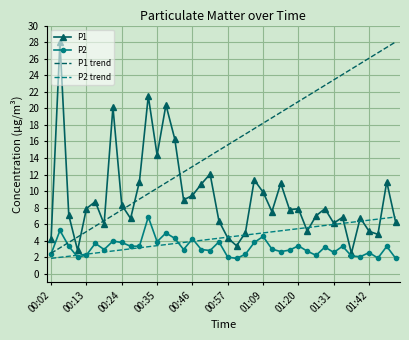

True or false: P1 trend and P2 trend cross at least once.

False